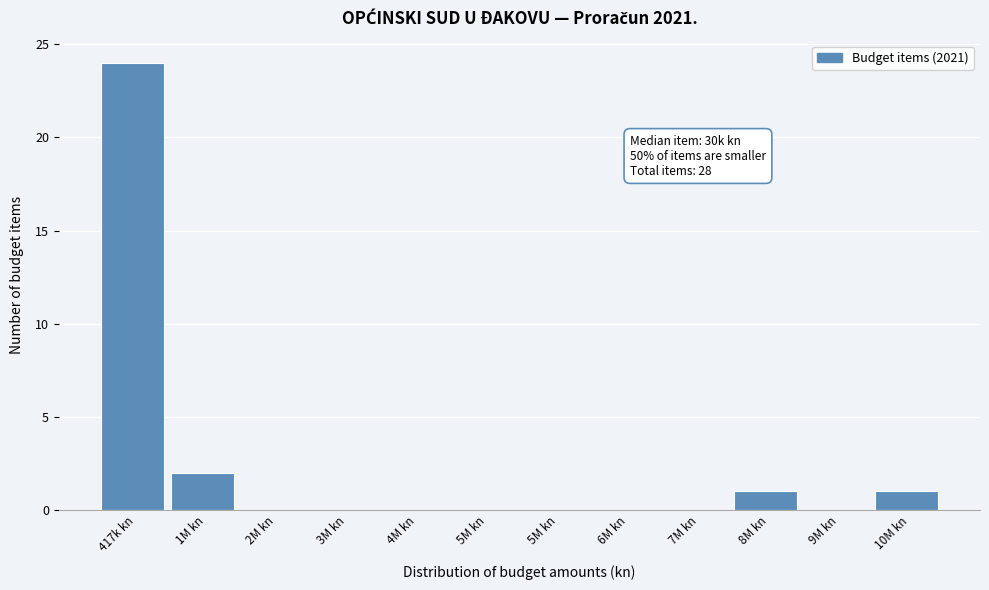

Are the bars horizontal?

No